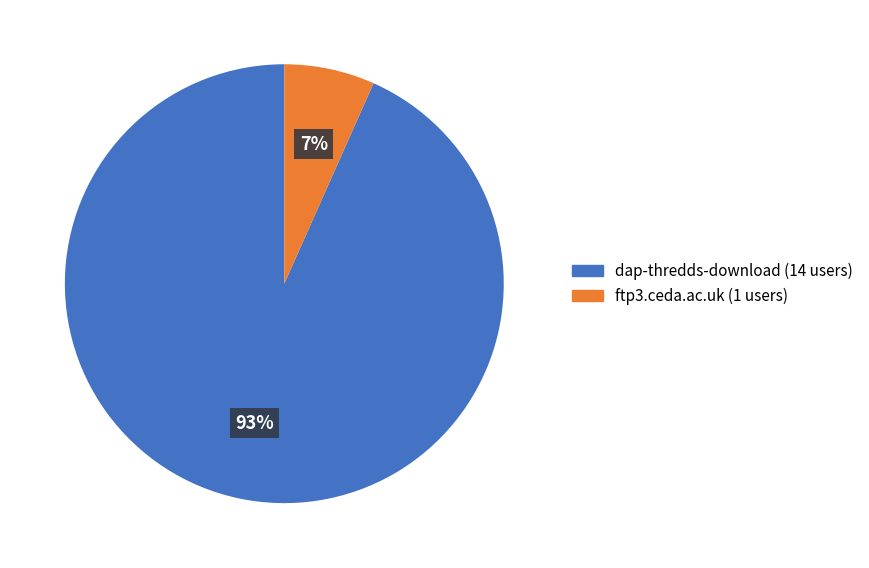

Is there any slice that represents more than half of the pie?

Yes